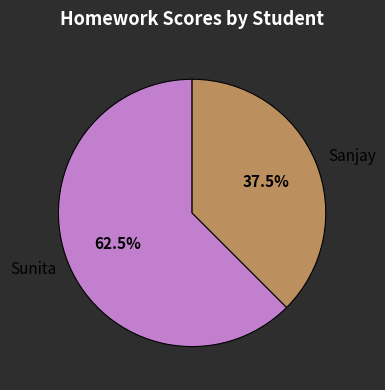

What is the ratio of the value at Sunita to the value at Sanjay?

1.7